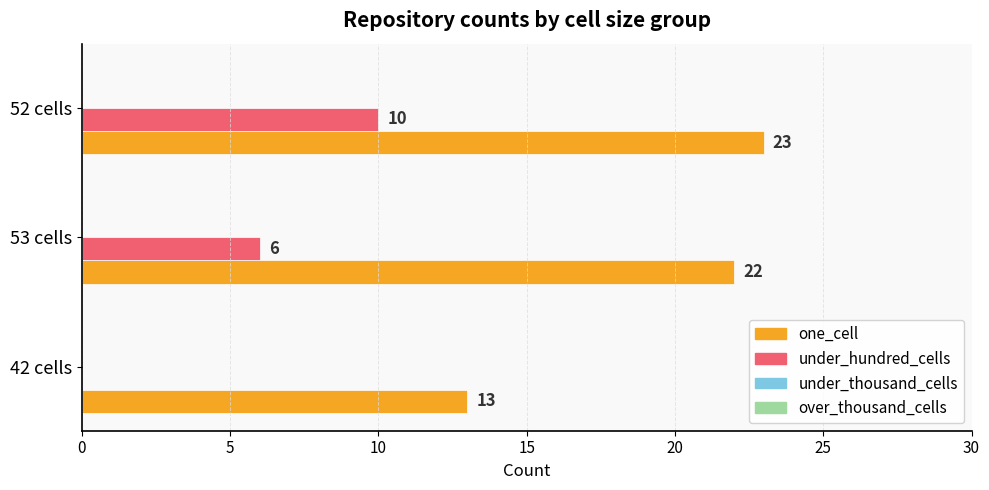

Which category has the highest value in the one_cell series?

52 cells